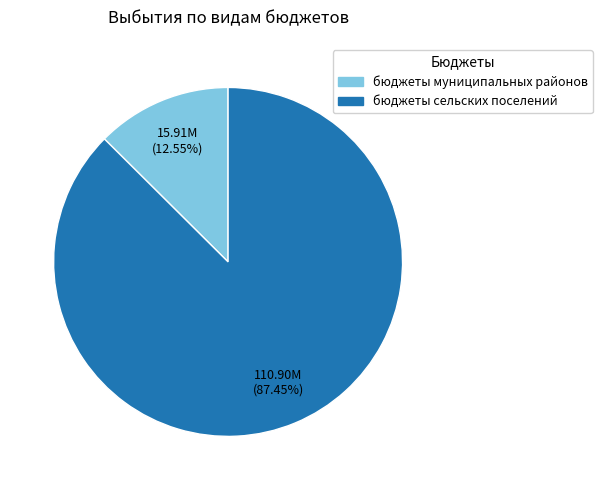

Which slice is the smallest?

бюджеты муниципальных районов